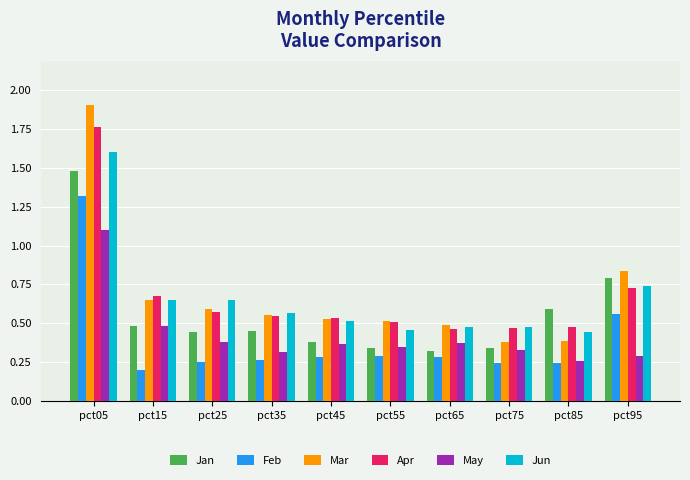

Rank the series by their maximum value, from highest to lowest.

Mar, Apr, Jun, Jan, Feb, May